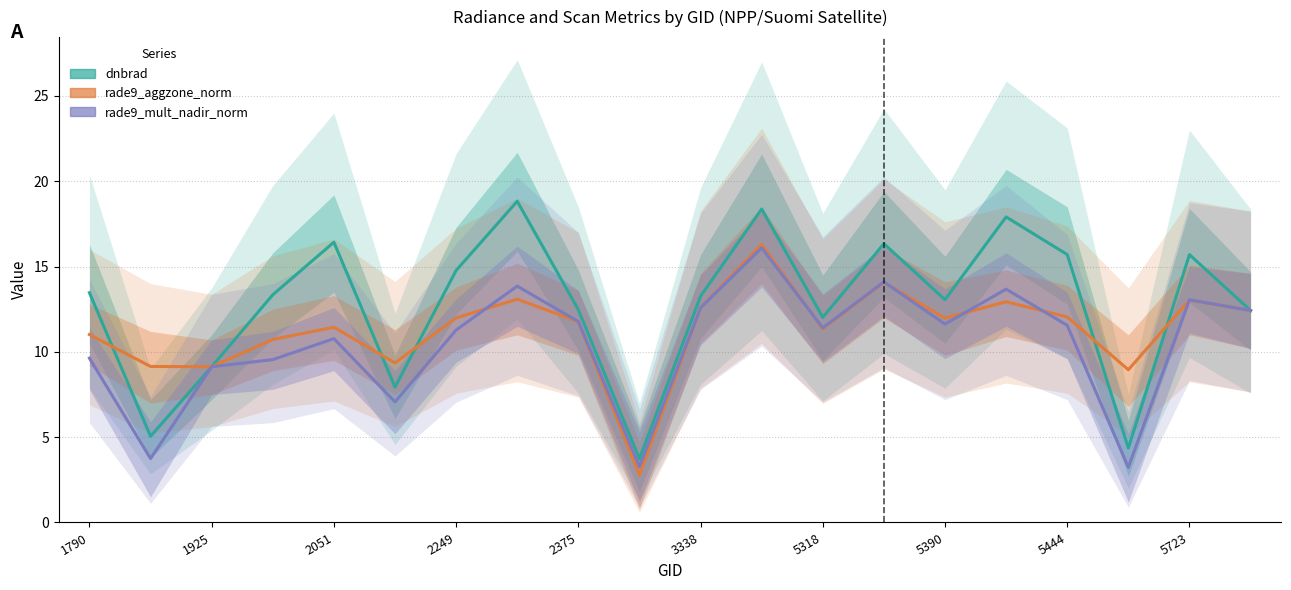

Reading left to right, what are all the values shown in this chart?

dnbrad (Estimate): 13.5	5.1	9.1	13.3	16.4	7.9	14.8	18.8	12.5	3.7	13.3	18.4	12.0	16.3	13.1	17.9	15.7	4.4	15.7	12.4
rade9_aggzone_norm (Partial): 11.0	9.1	9.1	10.7	11.4	9.4	12.0	13.1	11.8	2.8	12.6	16.3	11.4	14.1	12.0	12.9	12.0	9.0	13.0	12.4
rade9_mult_nadir_norm (Forecast): 9.6	3.7	9.1	9.5	10.8	7.1	11.3	13.9	11.8	3.3	12.6	16.1	11.4	14.1	11.6	13.7	11.6	3.2	13.1	12.4